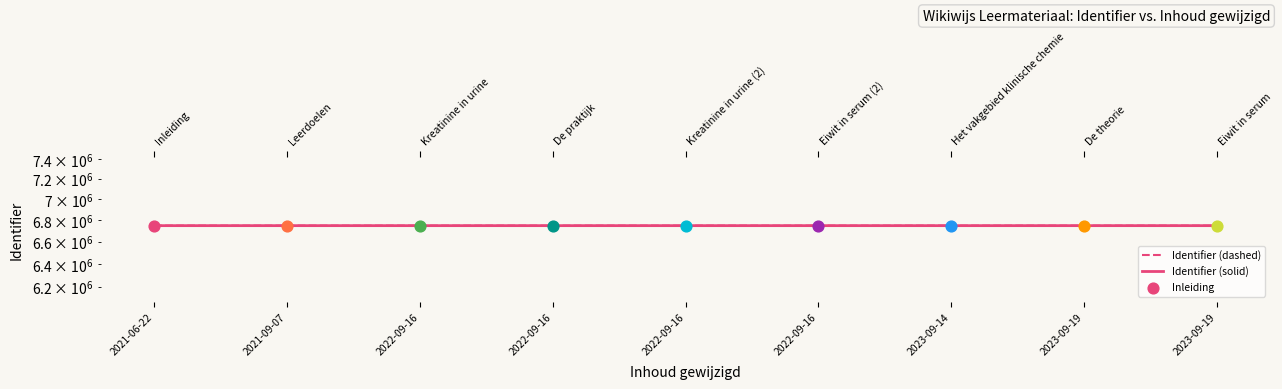

At how many categories does at least one series exceed 6746638?

2